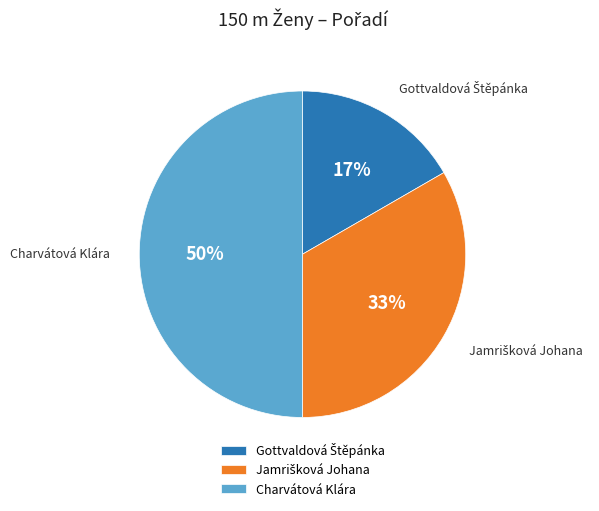

To the nearest percent, what portion does Charvátová Klára represent?

50%